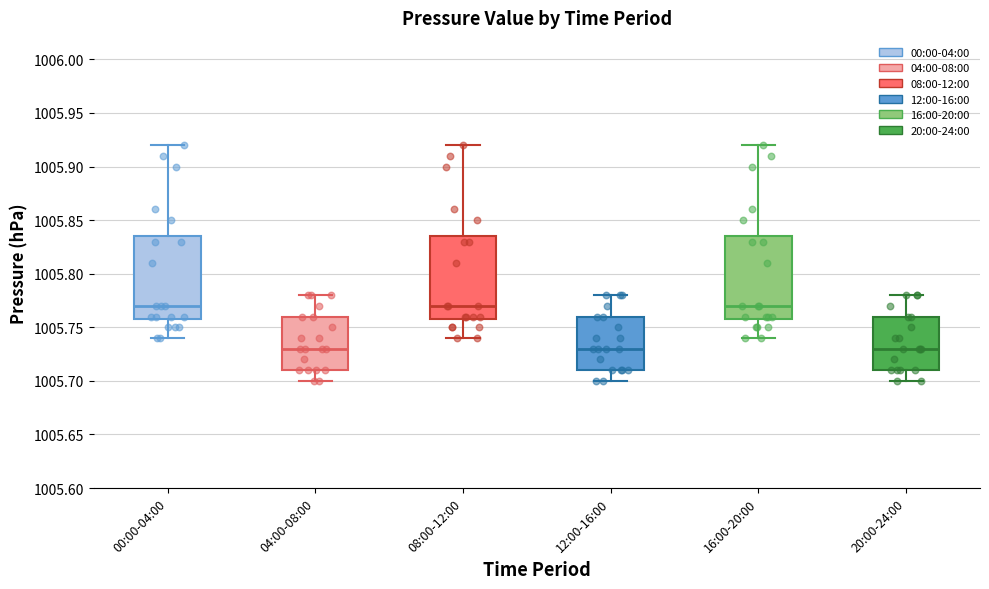

Reading left to right, read every box against the y-axis: the position of its median line, the range the box covers, and the ends of its whiskers. The values are not printed on the chart, so give them approximately, as read against the axis.

00:00-04:00: median 1005.770, box 1005.760 to 1005.835, whiskers 1005.740 to 1005.920
04:00-08:00: median 1005.730, box 1005.710 to 1005.760, whiskers 1005.700 to 1005.780
08:00-12:00: median 1005.770, box 1005.760 to 1005.835, whiskers 1005.740 to 1005.920
12:00-16:00: median 1005.730, box 1005.710 to 1005.760, whiskers 1005.700 to 1005.780
16:00-20:00: median 1005.770, box 1005.760 to 1005.835, whiskers 1005.740 to 1005.920
20:00-24:00: median 1005.730, box 1005.710 to 1005.760, whiskers 1005.700 to 1005.780